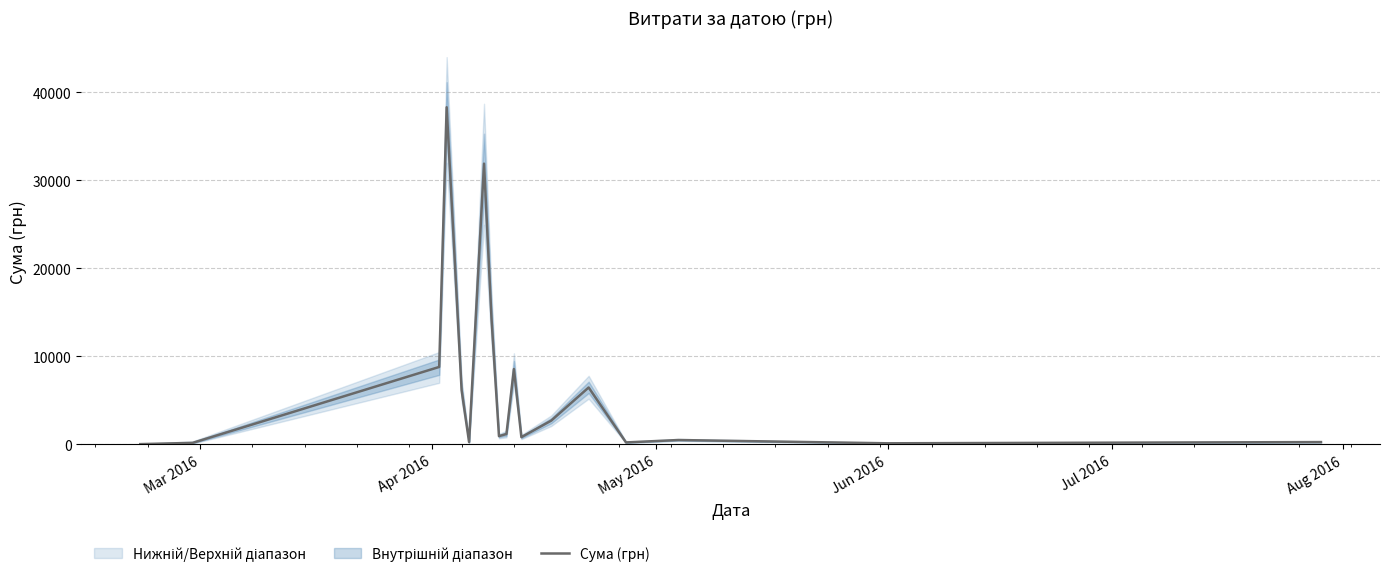

What is the sum of all values?

121839.8